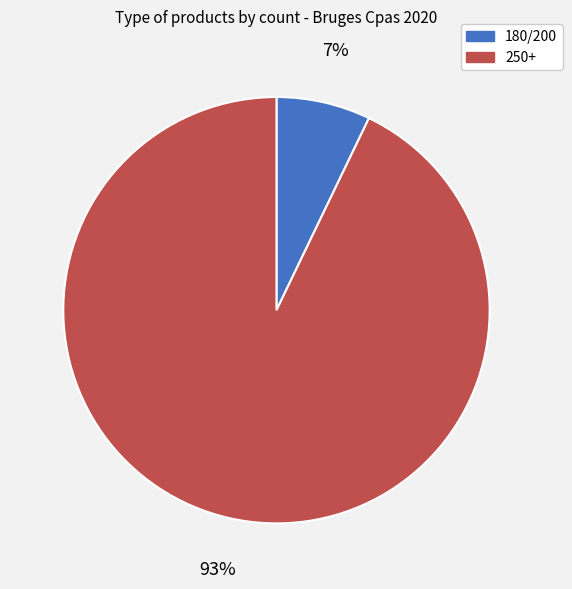

Count the number of slices in the pie.

2